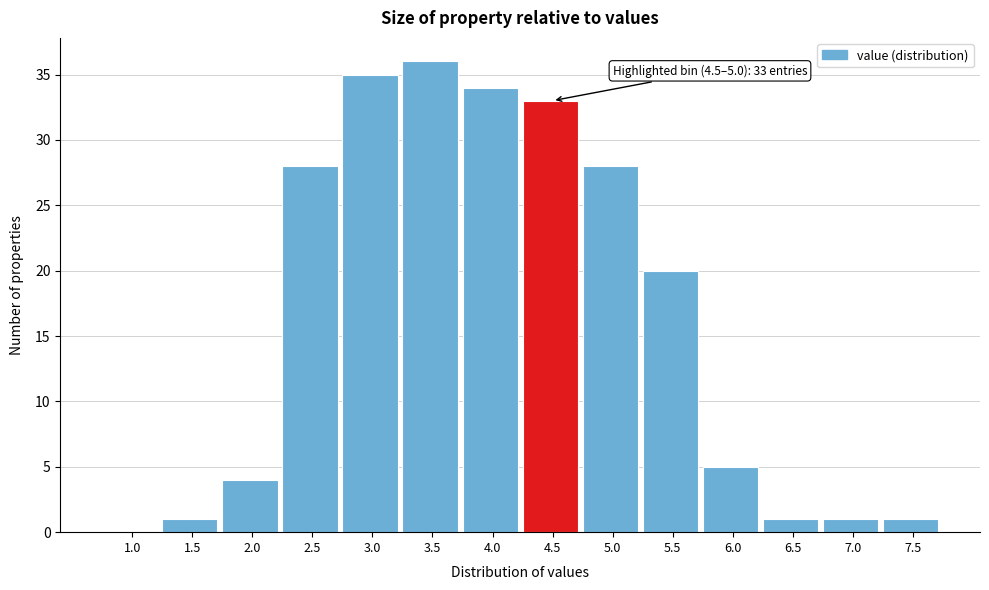

Reading right to left, what are all the values shown in this chart?

7.5=1	7.0=1	6.5=1	6.0=5	5.5=20	5.0=28	4.5=33	4.0=34	3.5=36	3.0=35	2.5=28	2.0=4	1.5=1	1.0=0